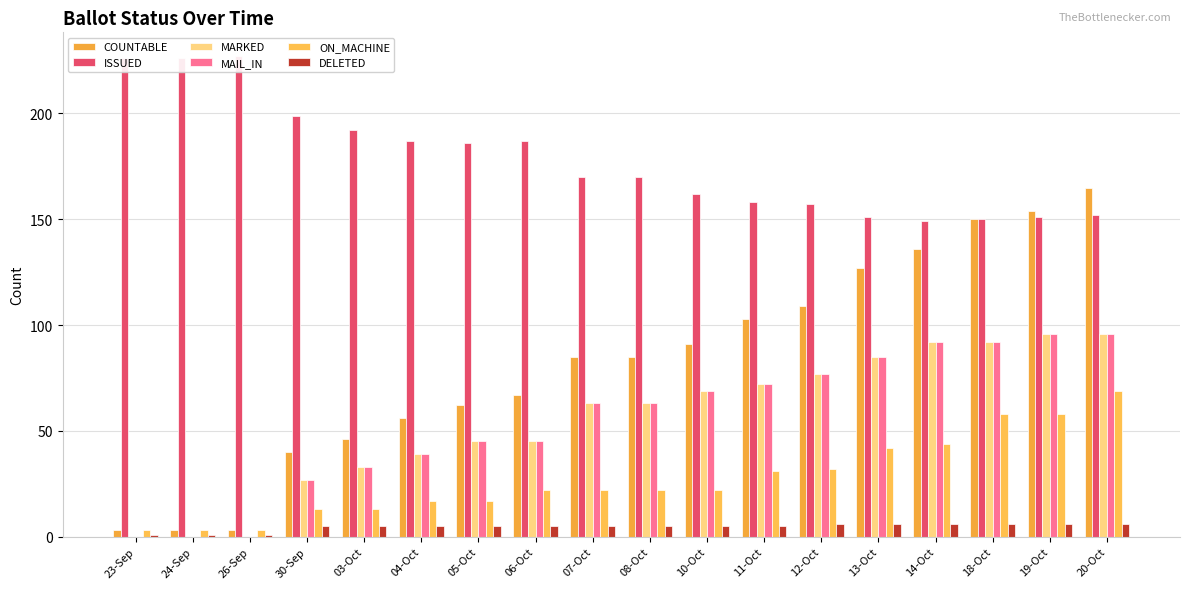

At how many categories does at least one series exceed 135?

18